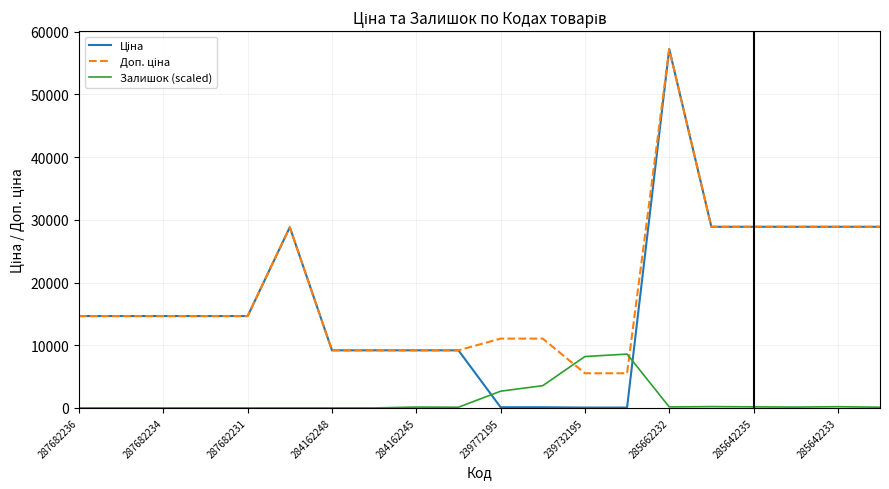

What is the greatest value displayed?

57235.5